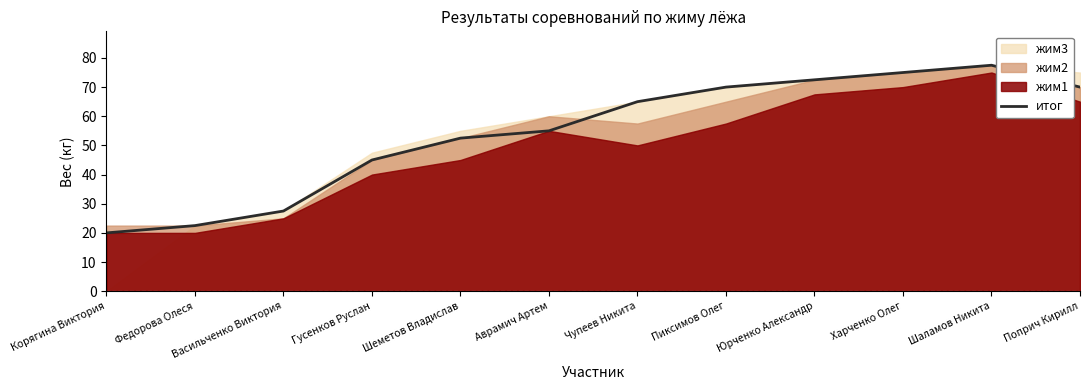

The chart shows a value of 36.6 at Федорова Олеся. True or false?

False